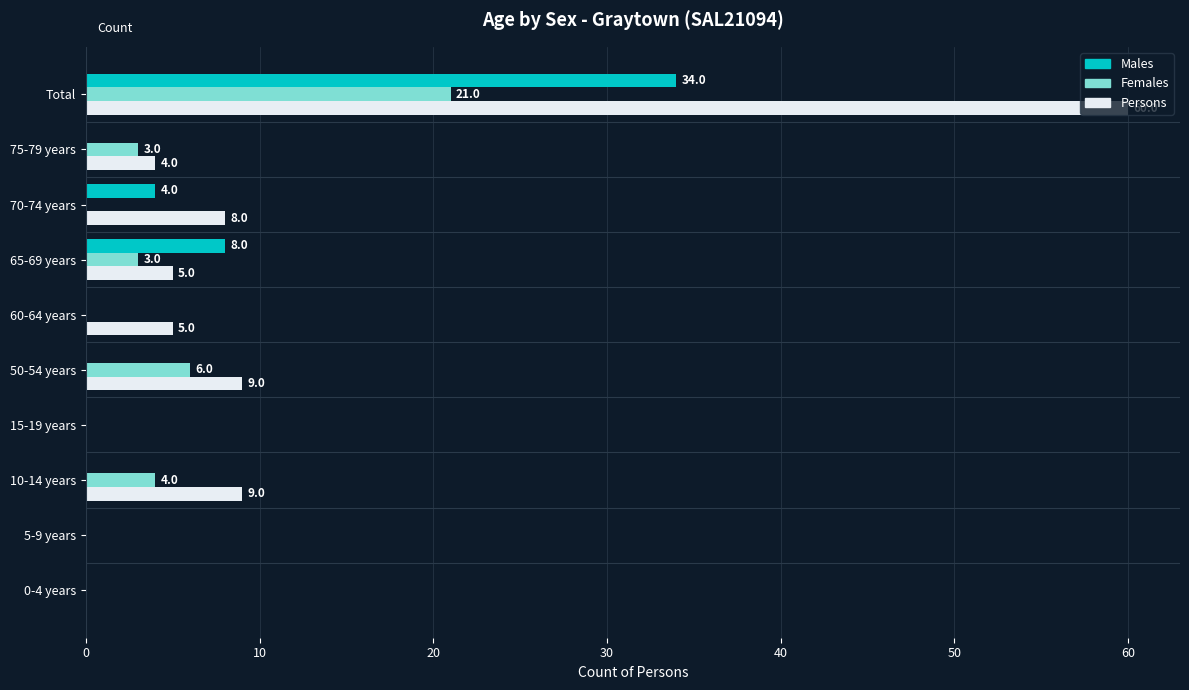

Is the value of Females at 65-69 years greater than the value of Males at Total?

No